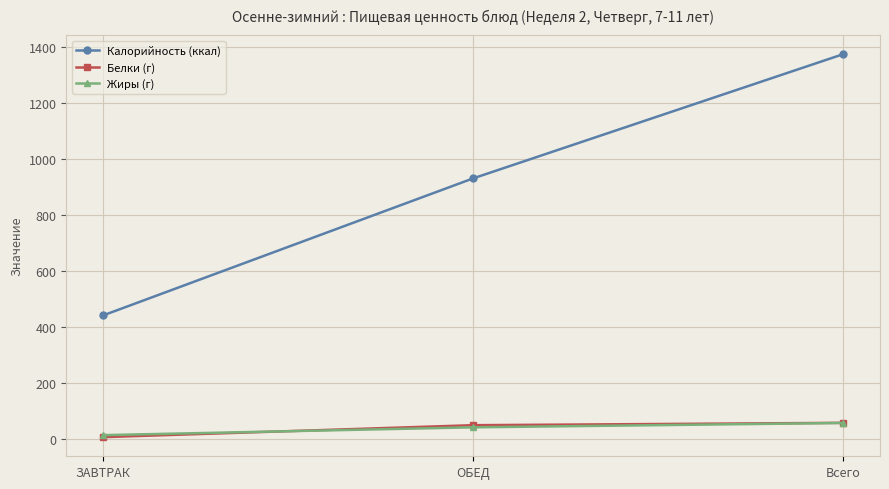

What is the sum of all Белки (г) values?

118.6